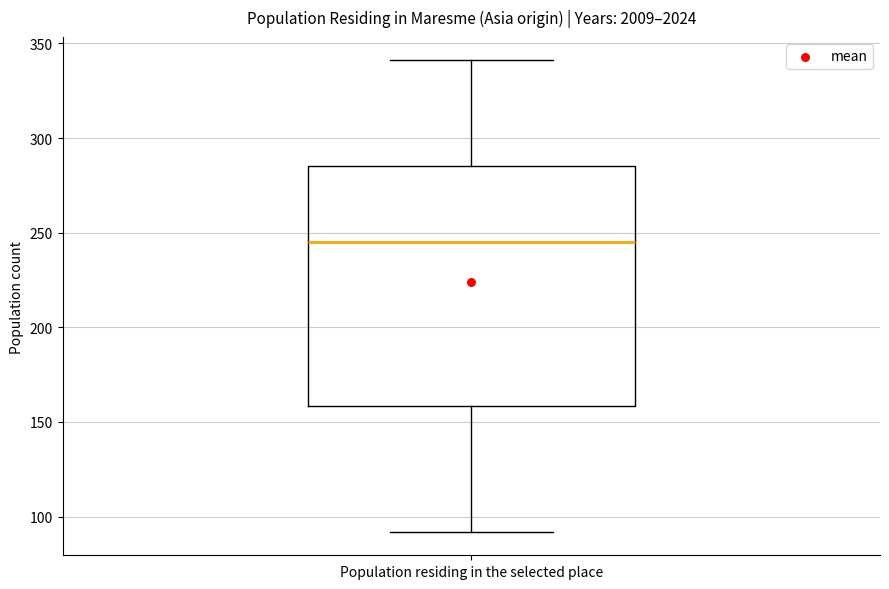

Where is the upper edge of the box for Population residing in the selected place on the y-axis? The values are not printed on the chart, so give them approximately, as read against the axis.

285